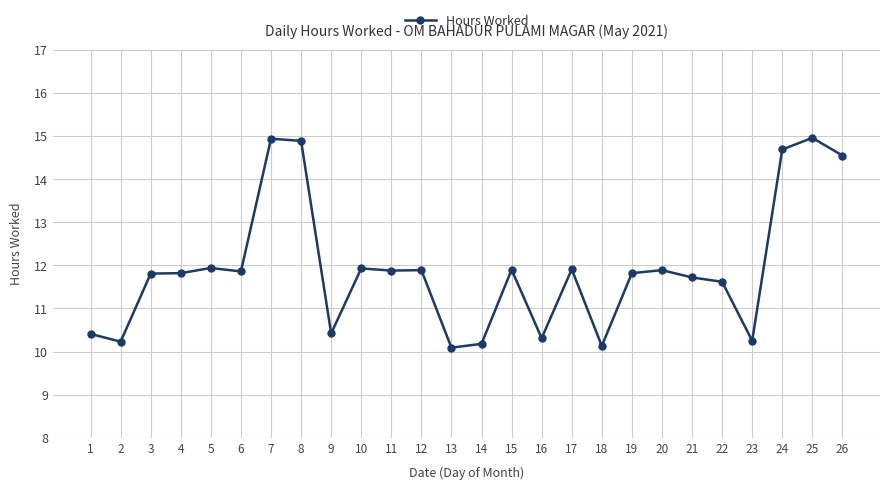

What is the sum of the values at 19 and 20?

23.7